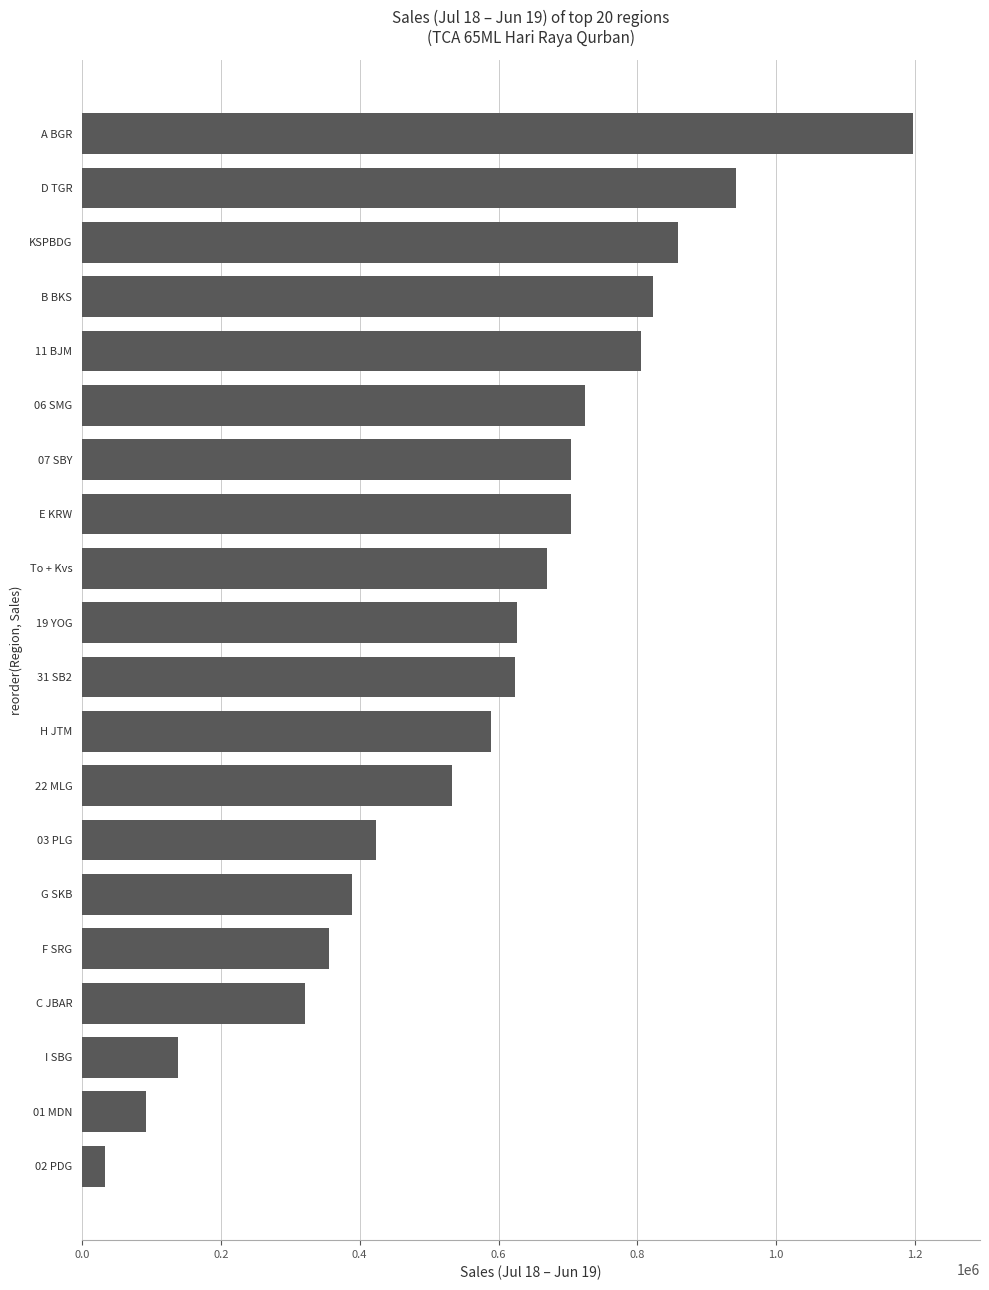

Is it true that the value at 02 PDG is 33606.2?

True